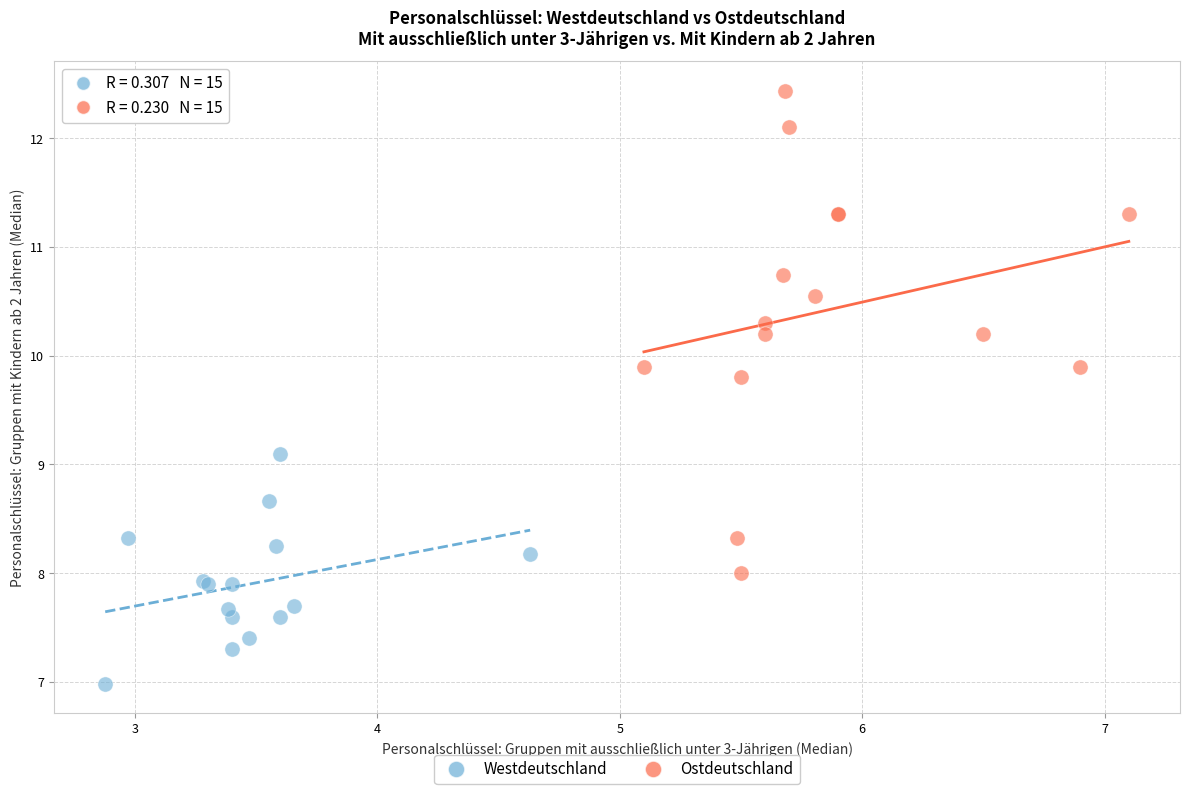

Which series contains the lowest Y value?

Westdeutschland